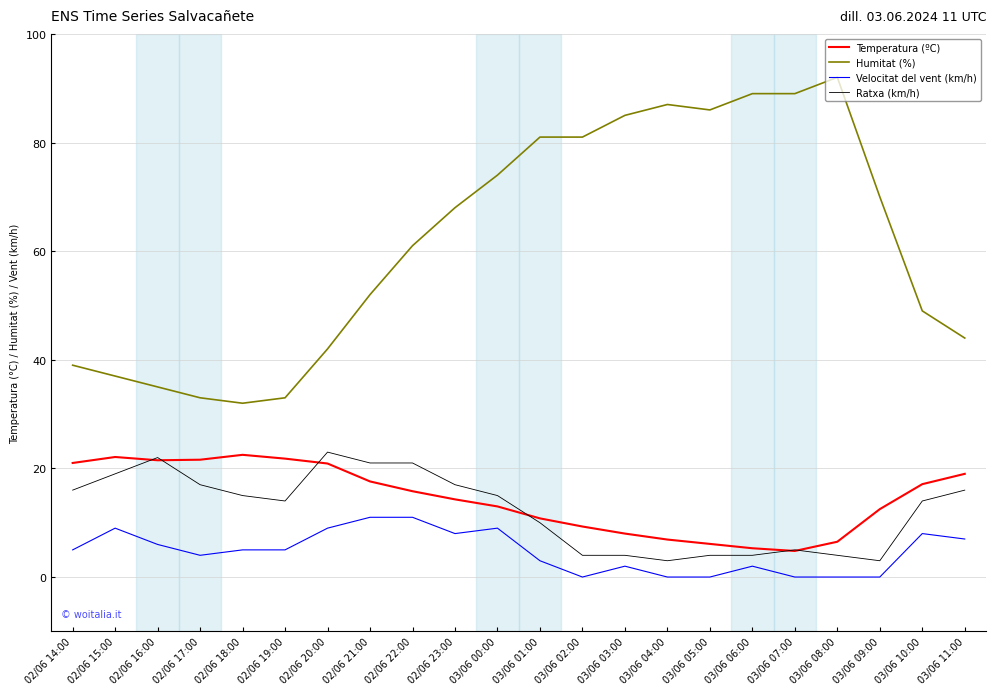

What is the highest value of the Humitat (%) series?

92.0